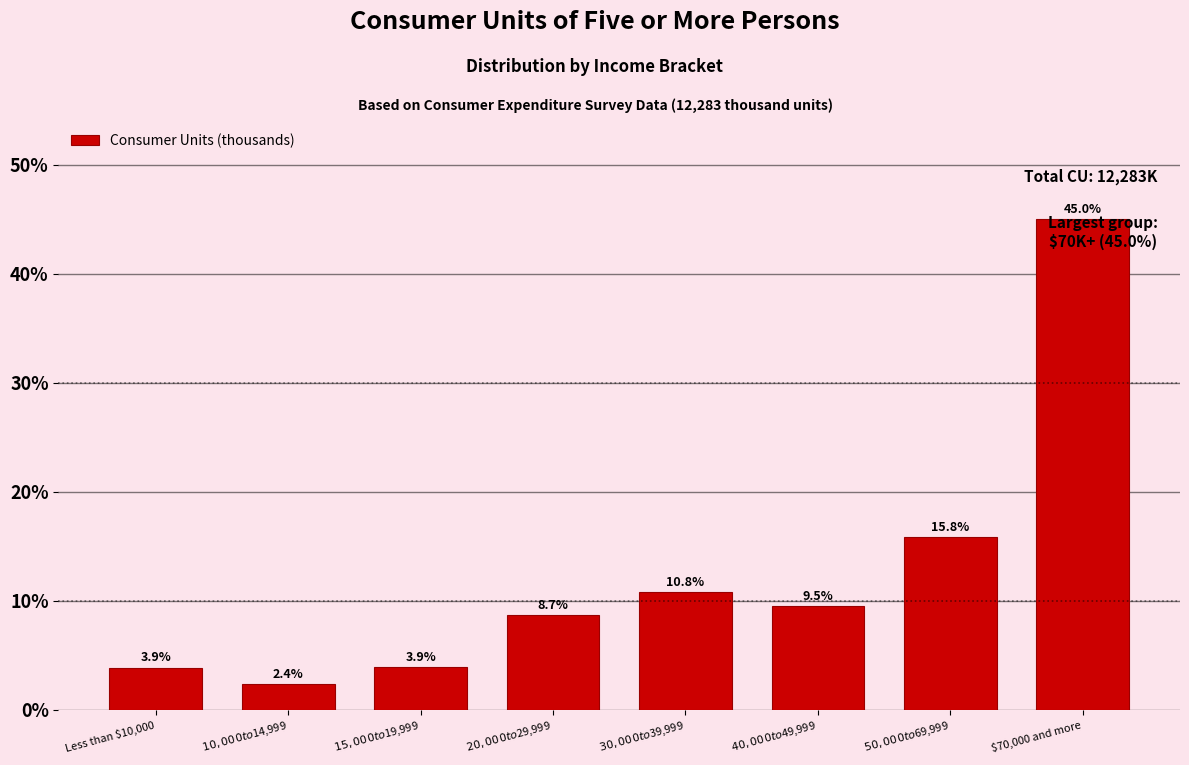

What is the sum of all values?

100.0